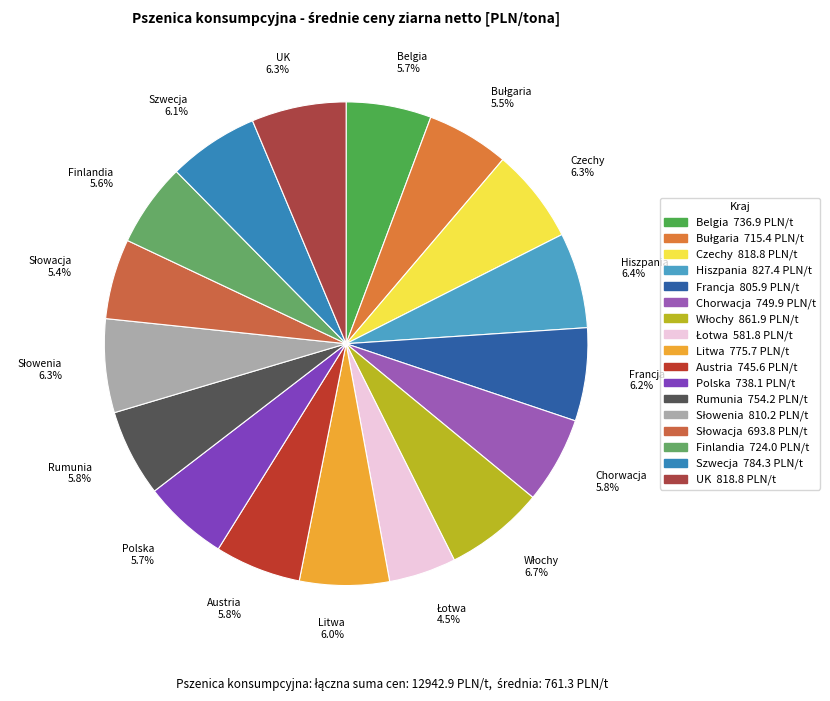

Is there a majority slice in this chart?

No